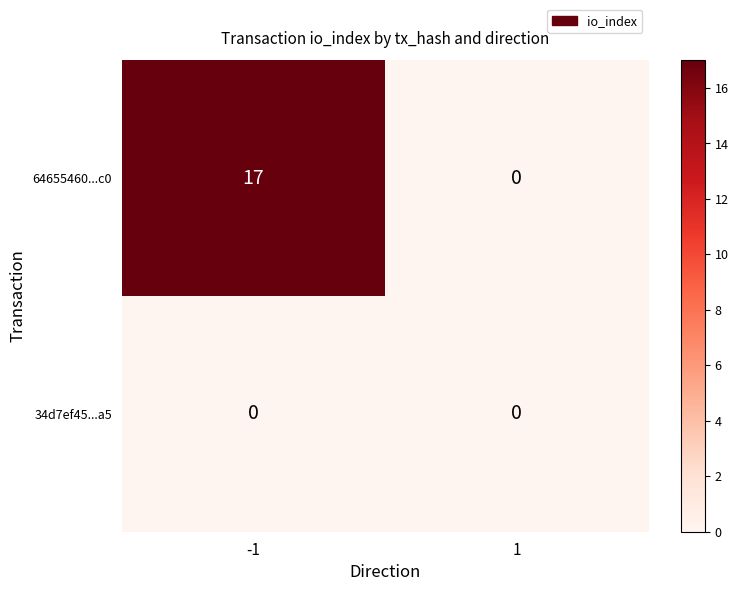

How many distinct data groups are displayed?

2